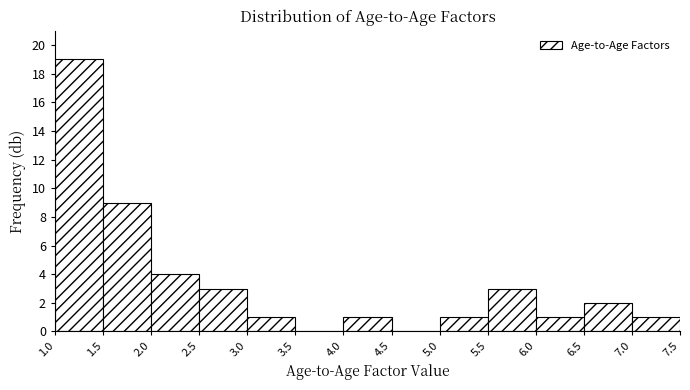

Which range on the x-axis has the tallest bar?

1.0 to 1.5